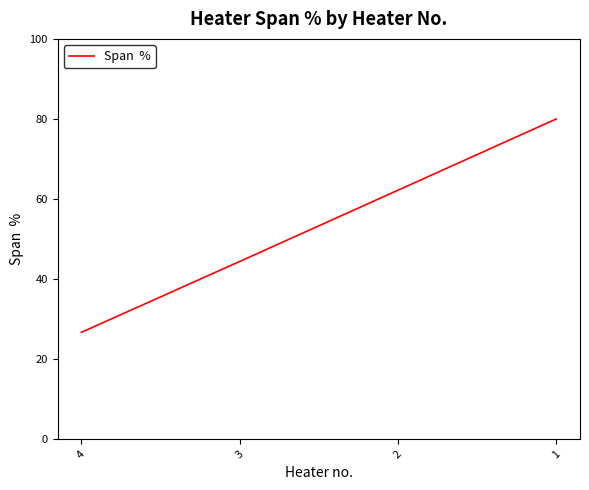

What is the greatest value displayed?

80.0